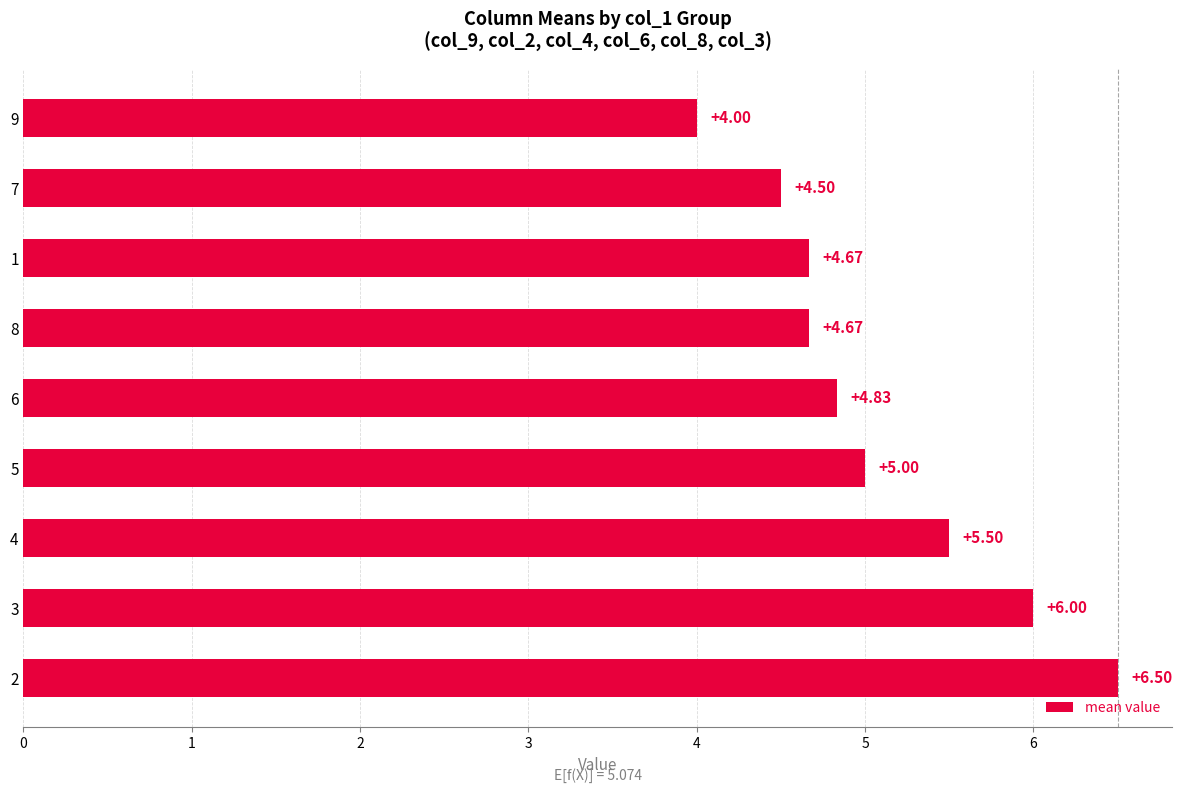

What is the average value?

5.1